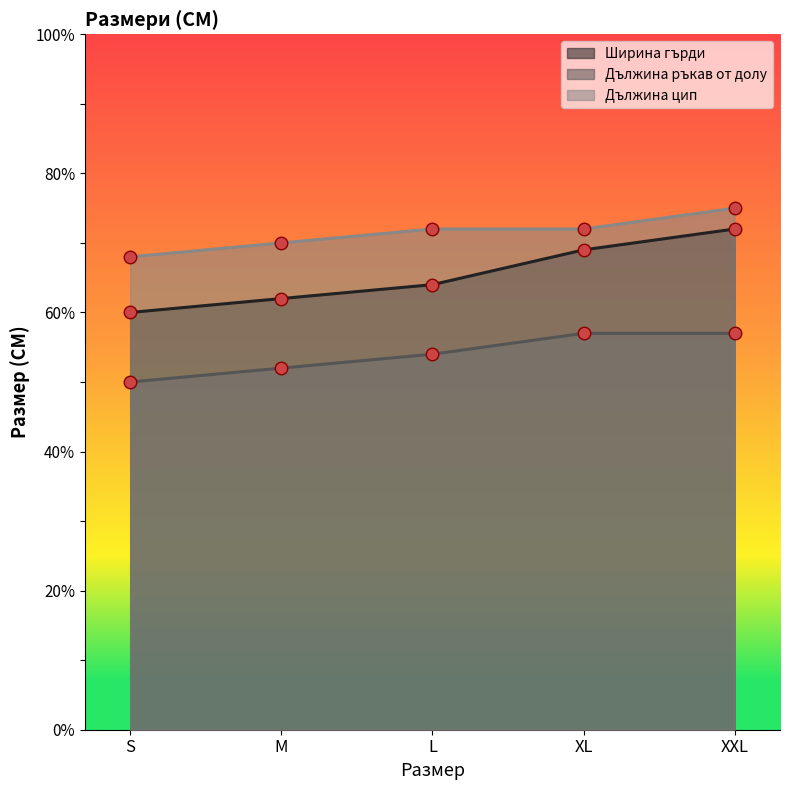

What is the label of the 3rd point from the right?

L